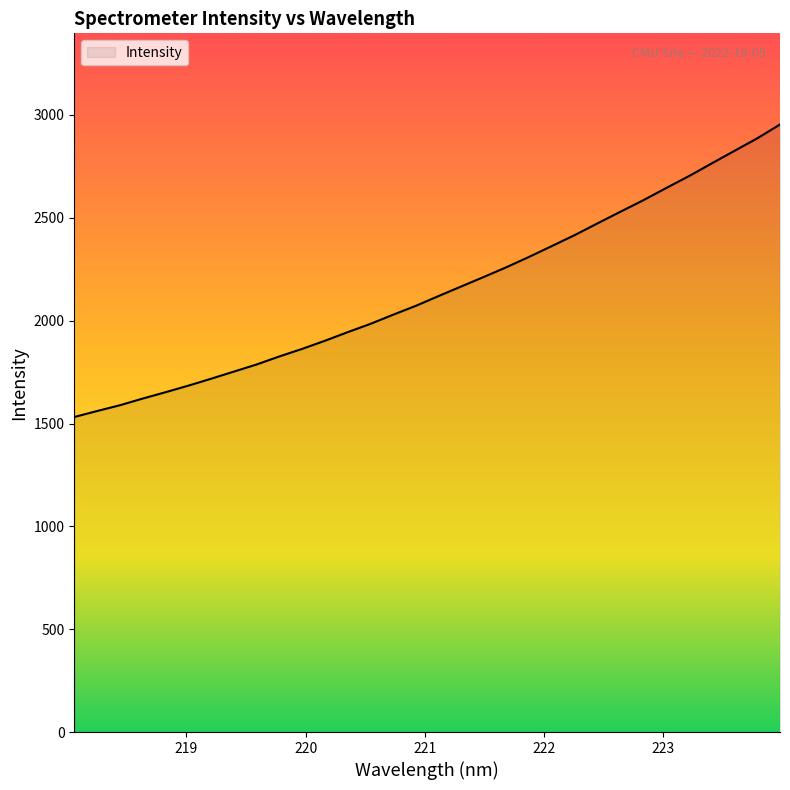

What is the minimum value shown in the chart?

1531.6